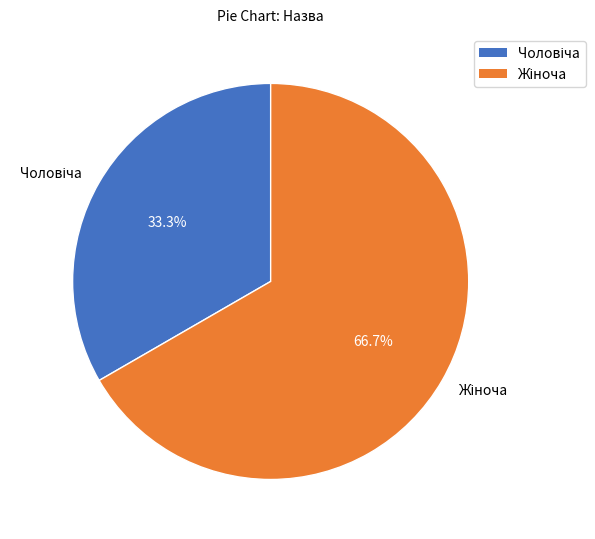

Does any single category account for the majority?

Yes